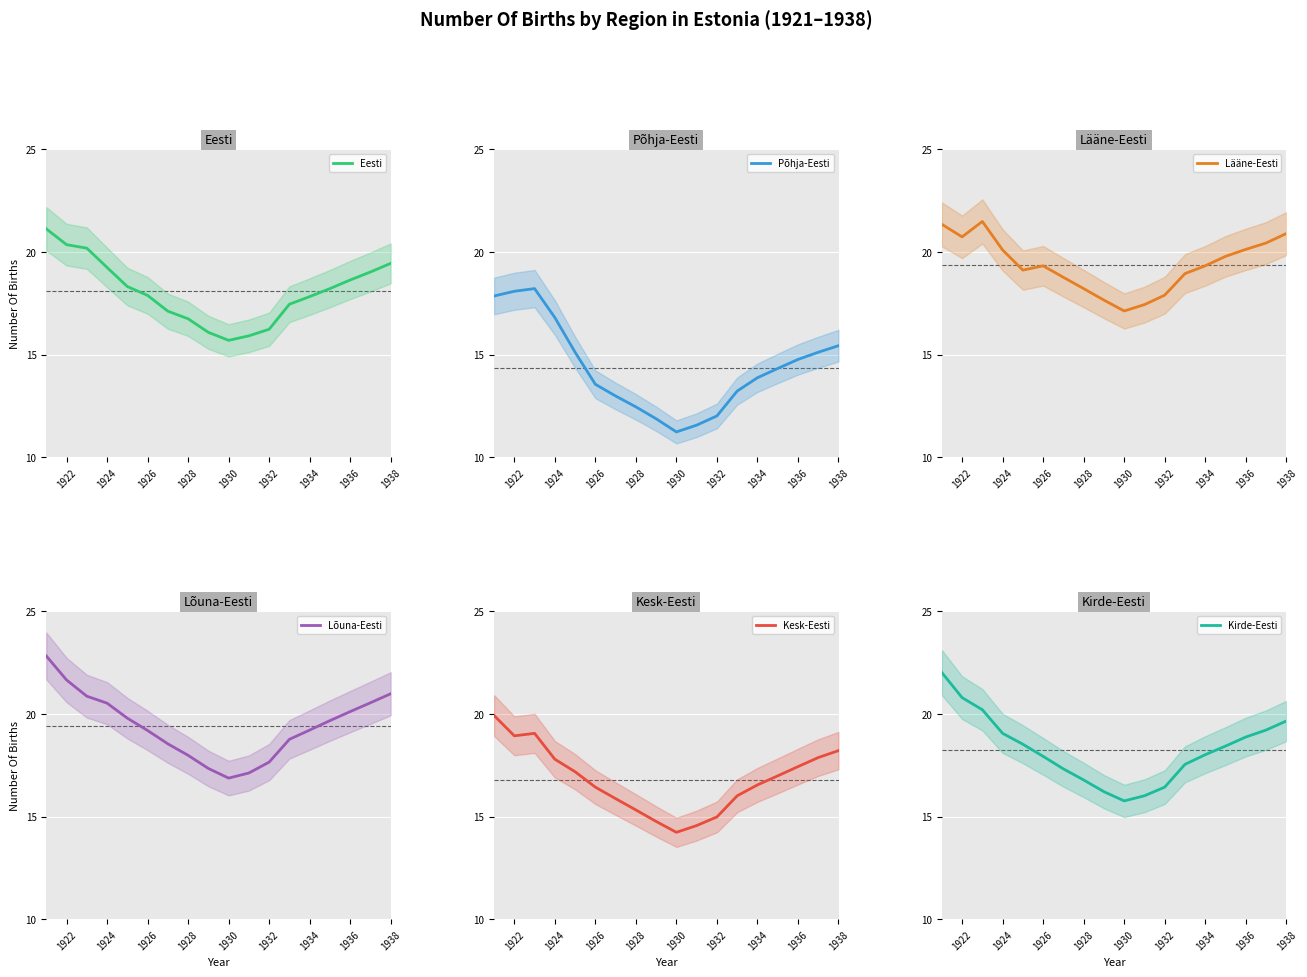

The value of Lõuna-Eesti at 1932 is 17.6. True or false?

True